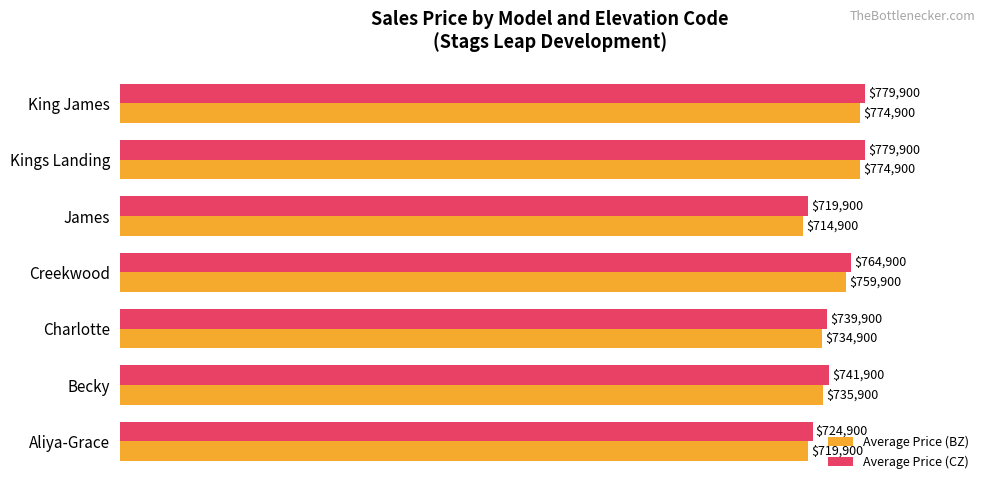

Which label corresponds to the smallest value in the chart?

James